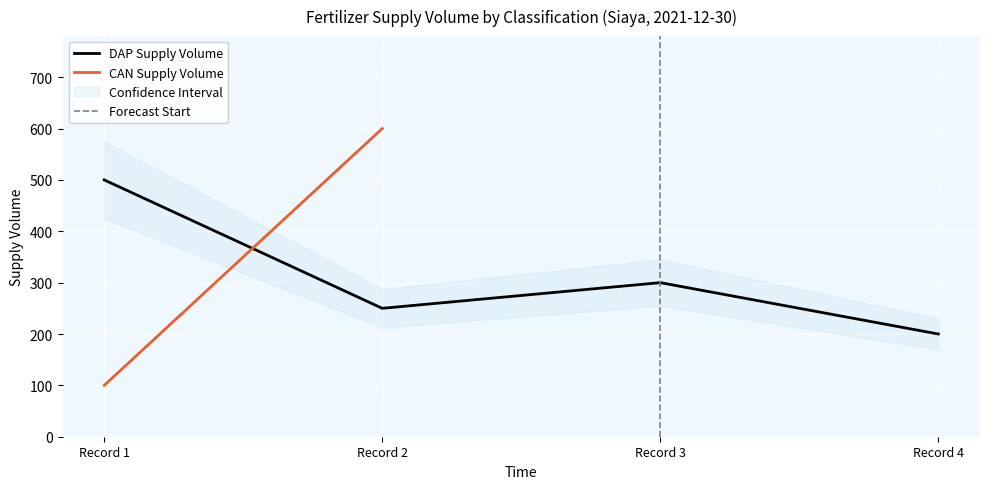

Count the number of categories in the chart.

4